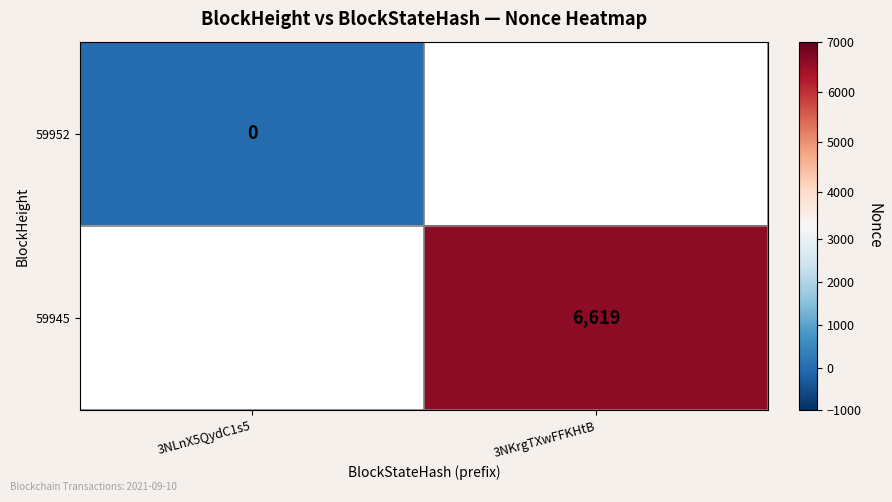

Is it true that 59945 equals 6619 at 3NKrgTXwFFKHtB?

True